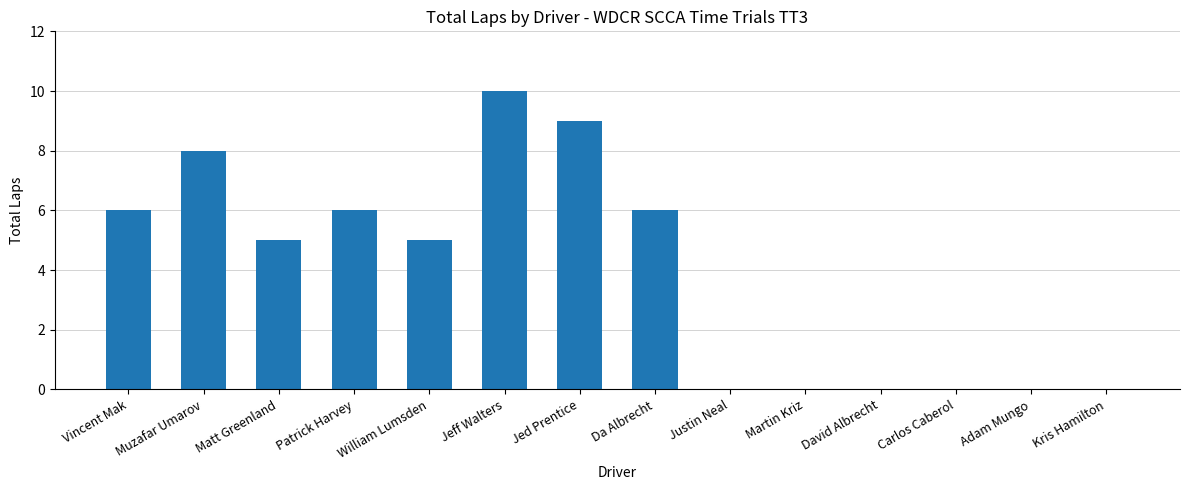

Reading left to right, what are all the values shown in this chart?

Vincent Mak=6	Muzafar Umarov=8	Matt Greenland=5	Patrick Harvey=6	William Lumsden=5	Jeff Walters=10	Jed Prentice=9	Da Albrecht=6	Justin Neal=0	Martin Kriz=0	David Albrecht=0	Carlos Caberol=0	Adam Mungo=0	Kris Hamilton=0